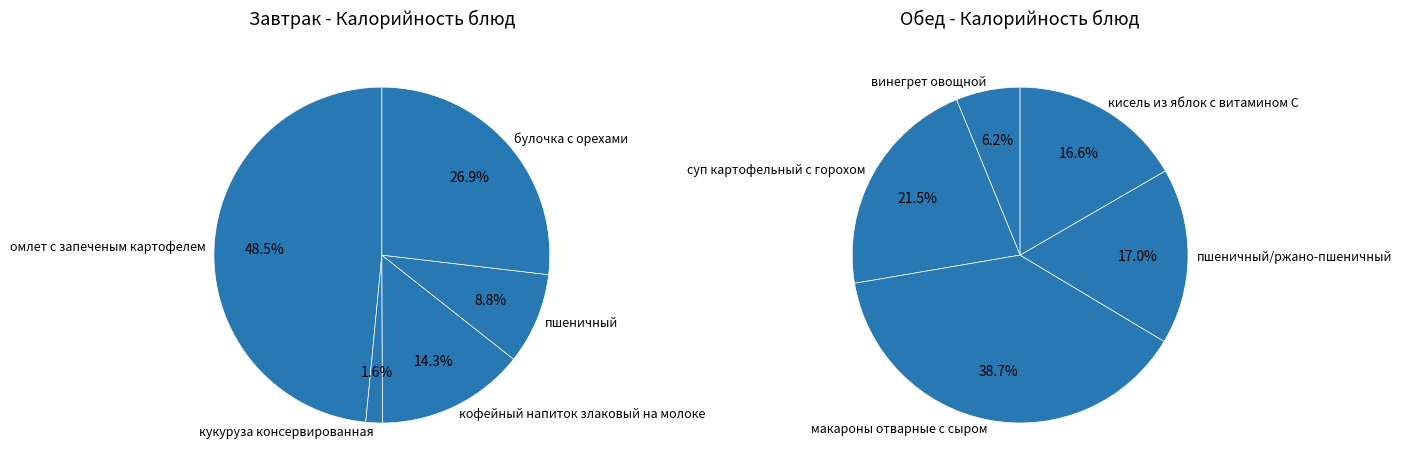

What portion of the pie excludes 2?

85.7%